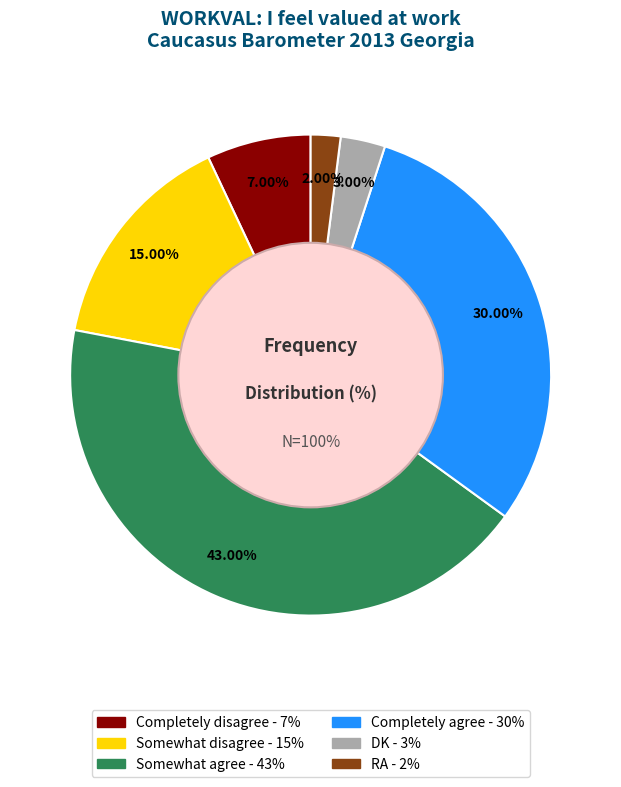

How many segments does this pie chart have?

6